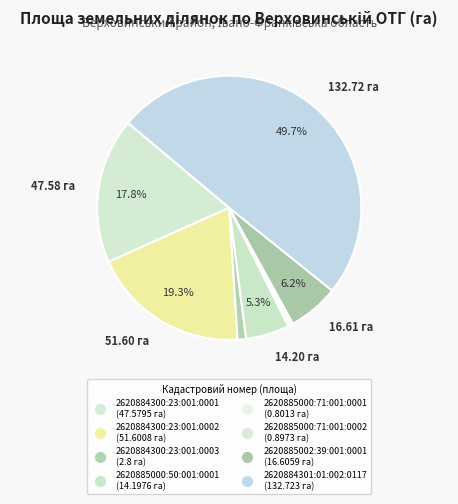

How many slices are in this pie chart?

8